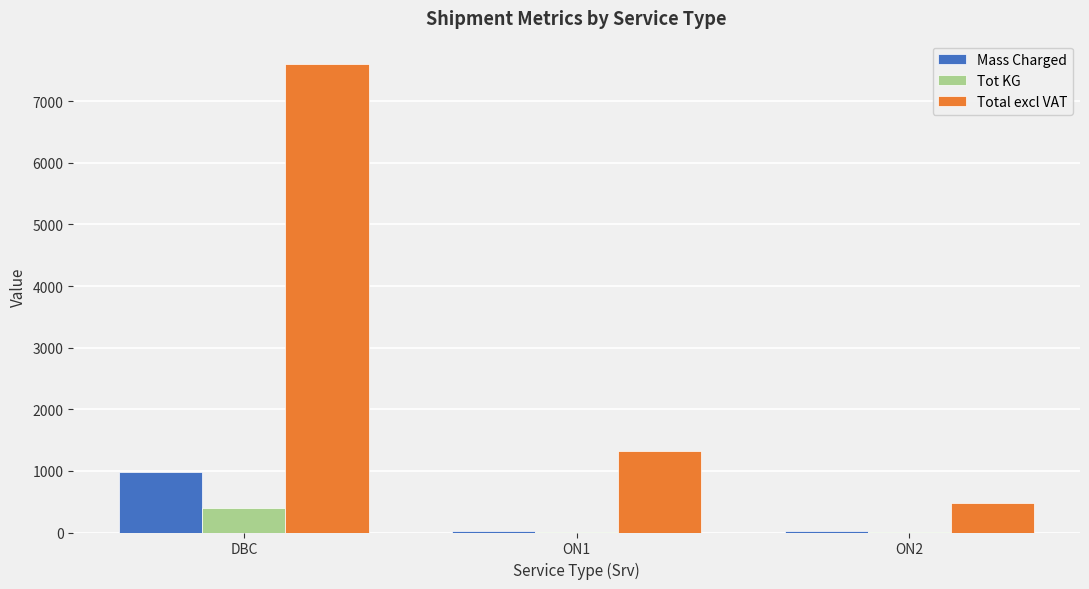

What is the maximum value for Total excl VAT?

7601.5